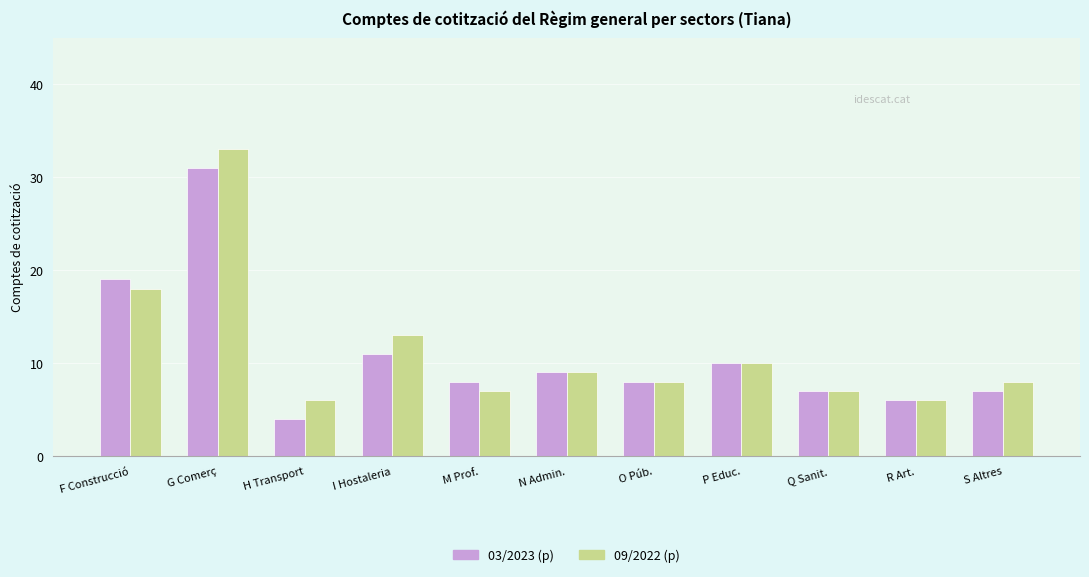

Reading right to left, list all the values displayed in this chart.

03/2023 (p): 7	6	7	10	8	9	8	11	4	31	19
09/2022 (p): 8	6	7	10	8	9	7	13	6	33	18